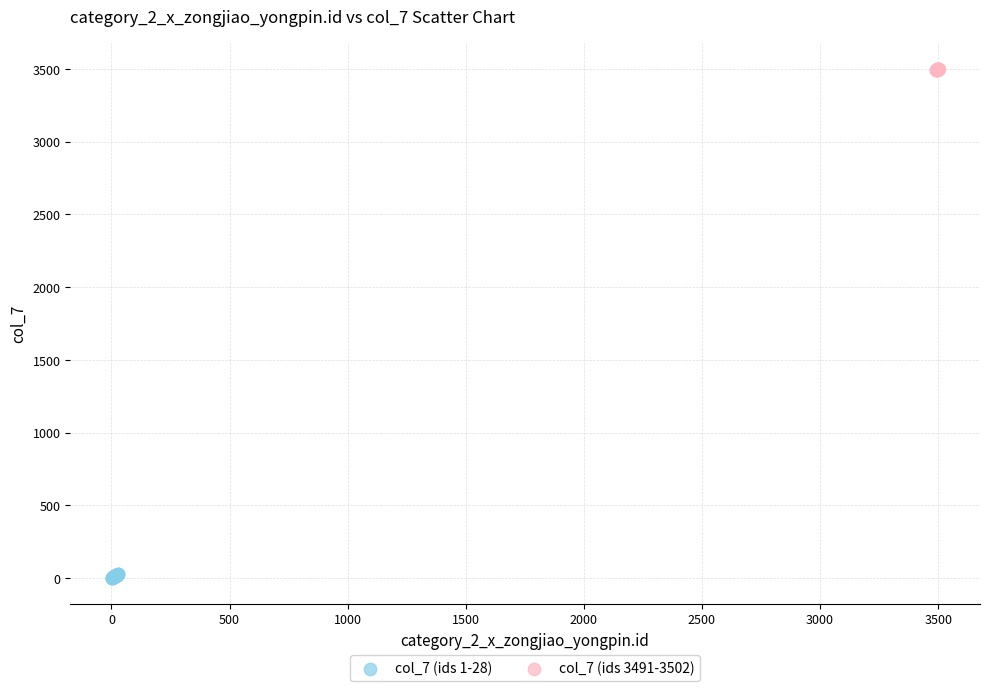

Which series contains the lowest Y value?

col_7 (ids 1-28)